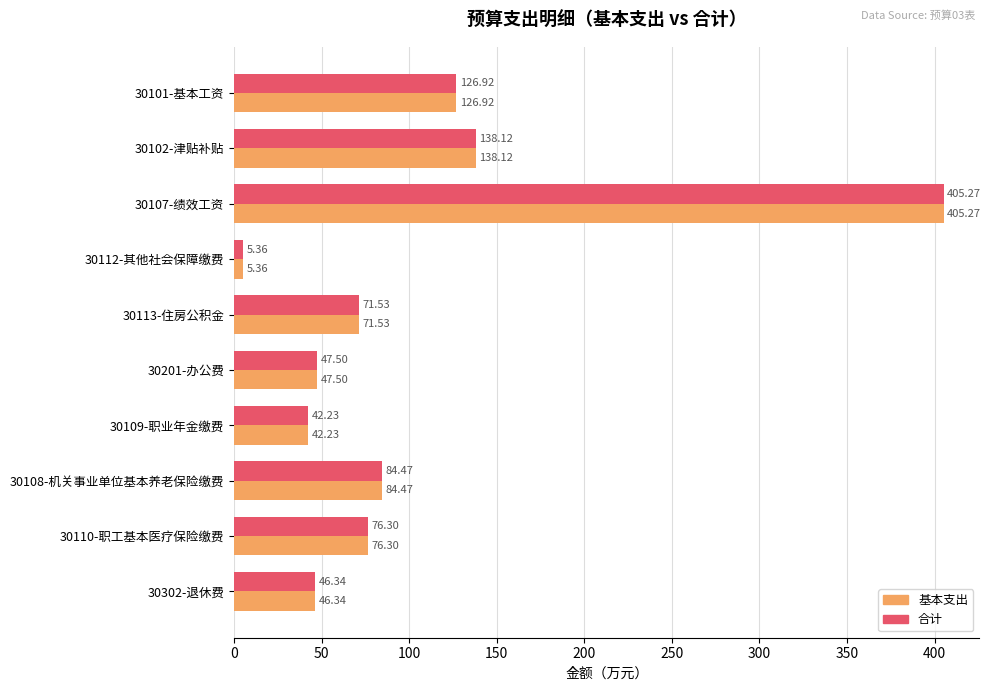

What is the greatest value displayed?

405.3